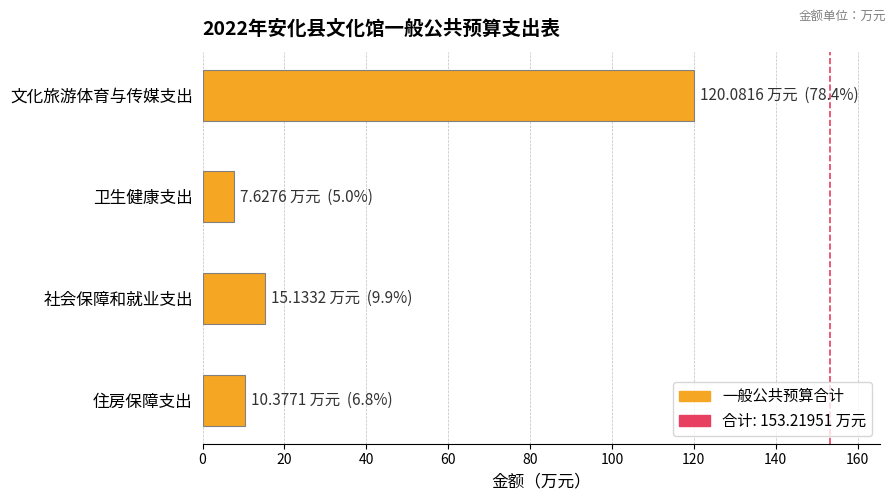

Reading bottom to top, what are all the values shown in this chart?

10.4	15.1	7.6	120.1